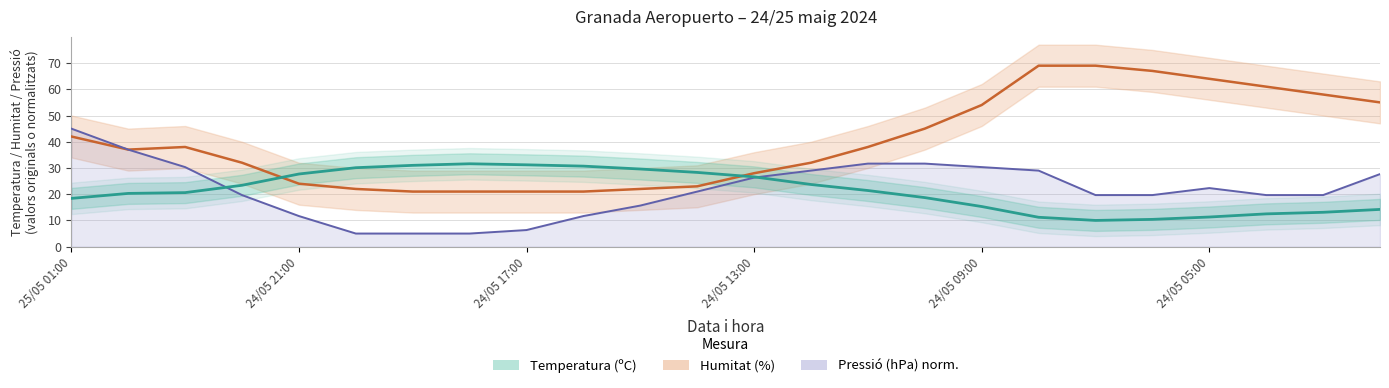

Does the chart display data point markers on the line(s)?

No